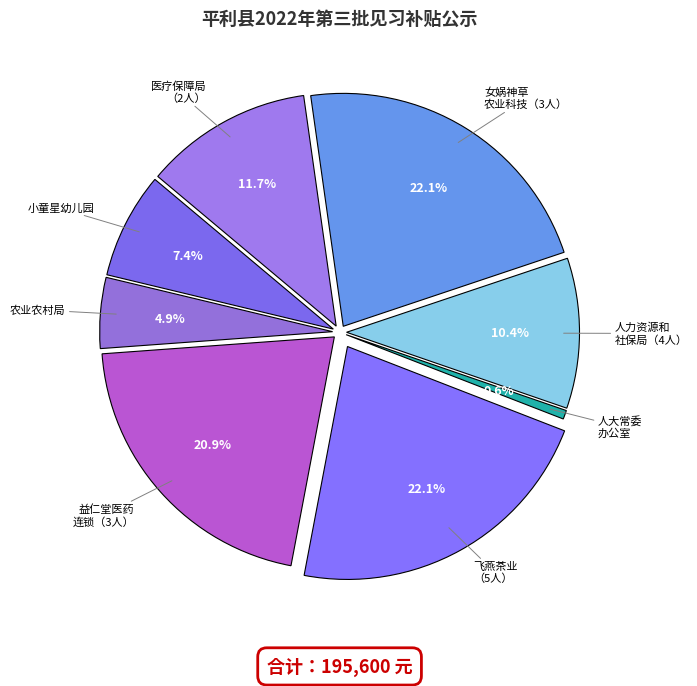

How many segments does this pie chart have?

8